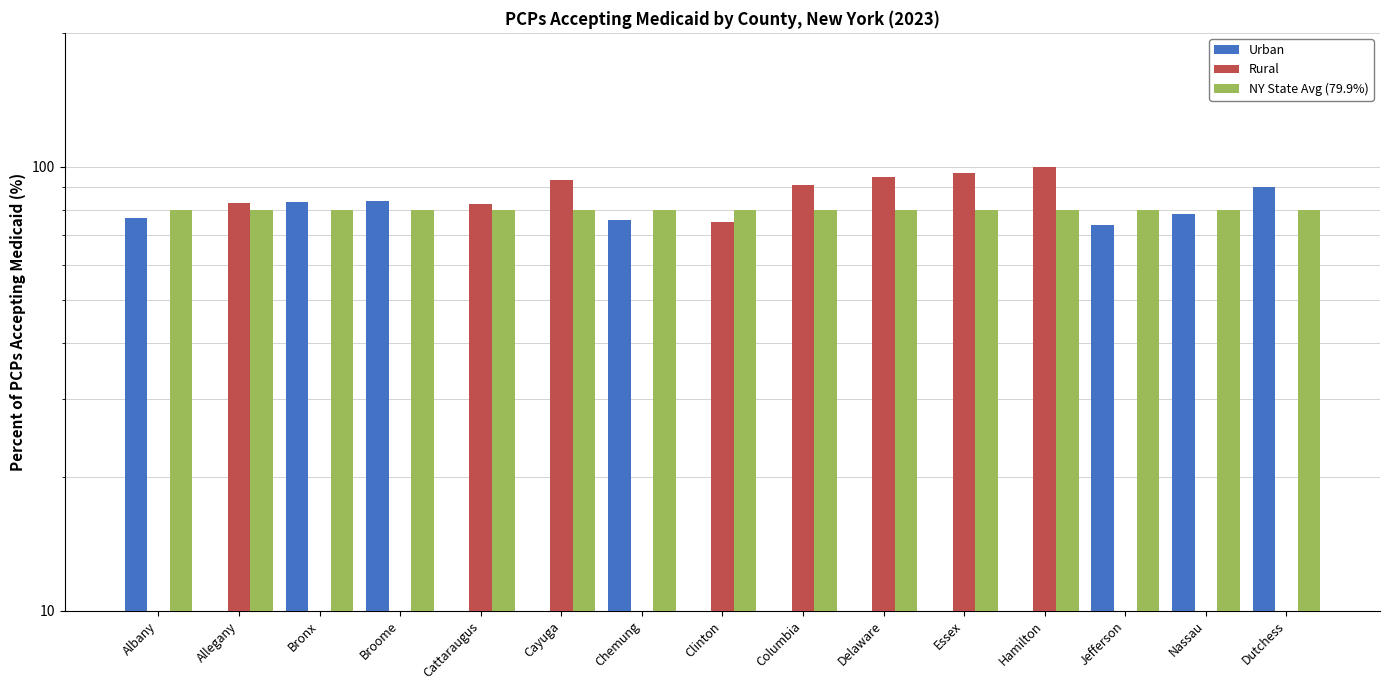

What is the difference between the maximum and second lowest values in the Urban series?

90.1